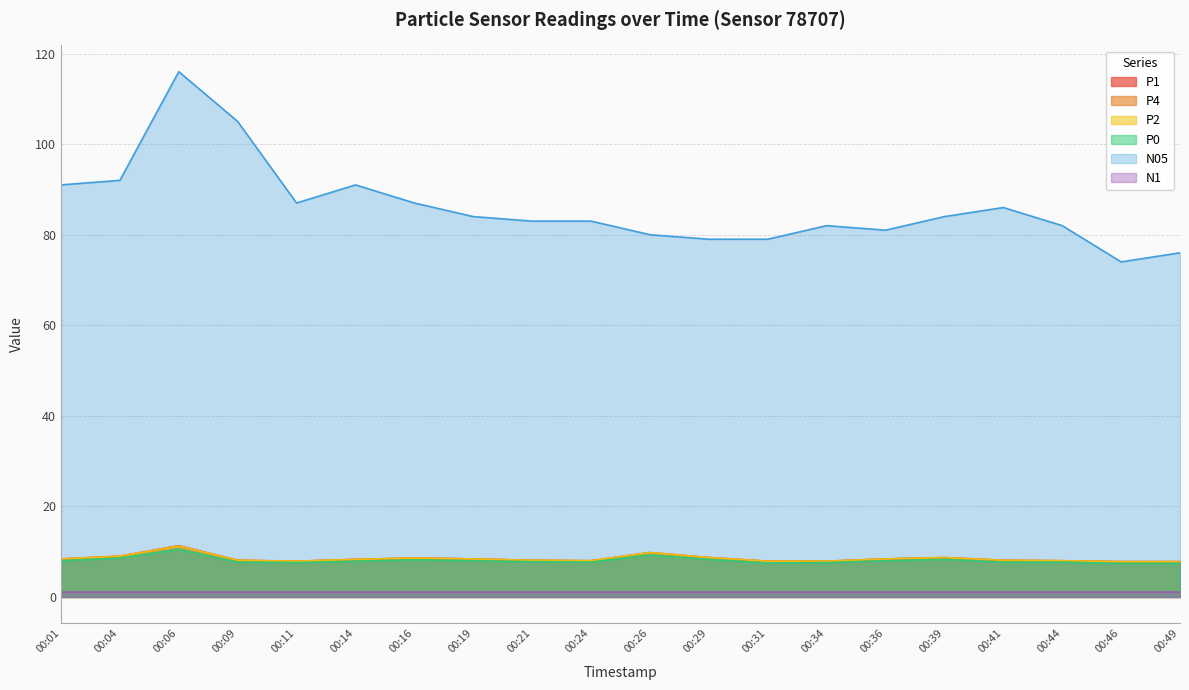

What is the value of the P2 point at the 17th from the left?

8.1